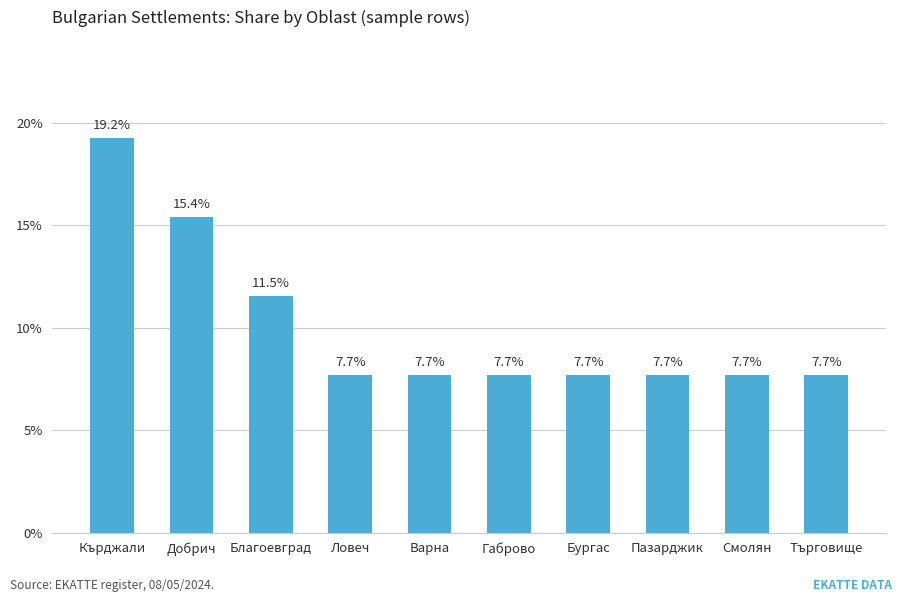

How many bars are there in total?

10